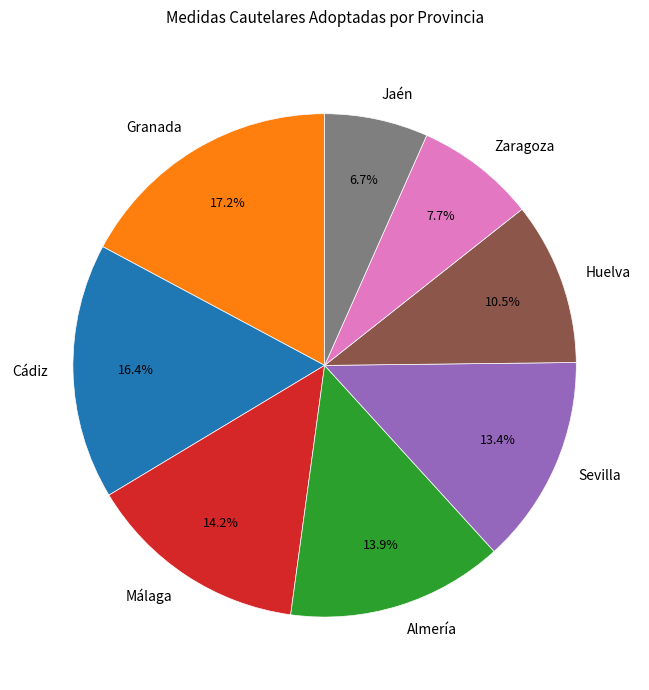

What is the smallest slice in the pie chart?

Jaén